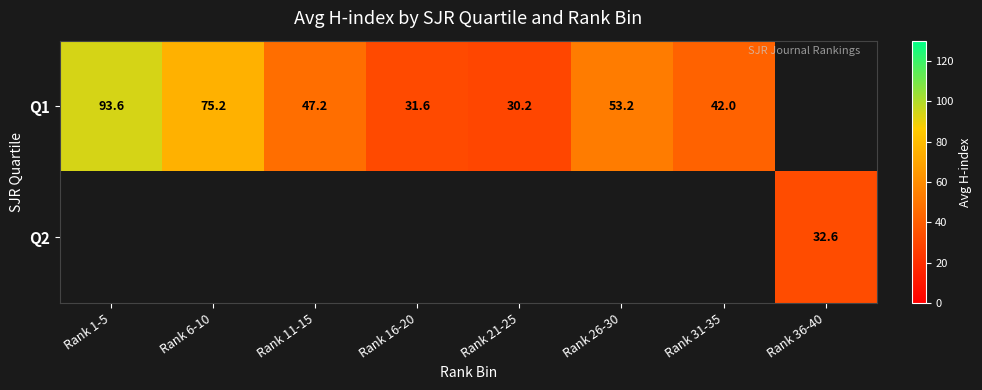

The Q1 series shows 15.7 at Rank 21-25. True or false?

False